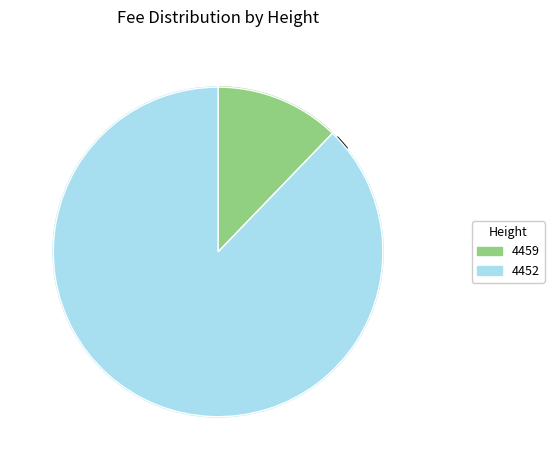

Rank the categories by value from highest to lowest.

4452, 4459